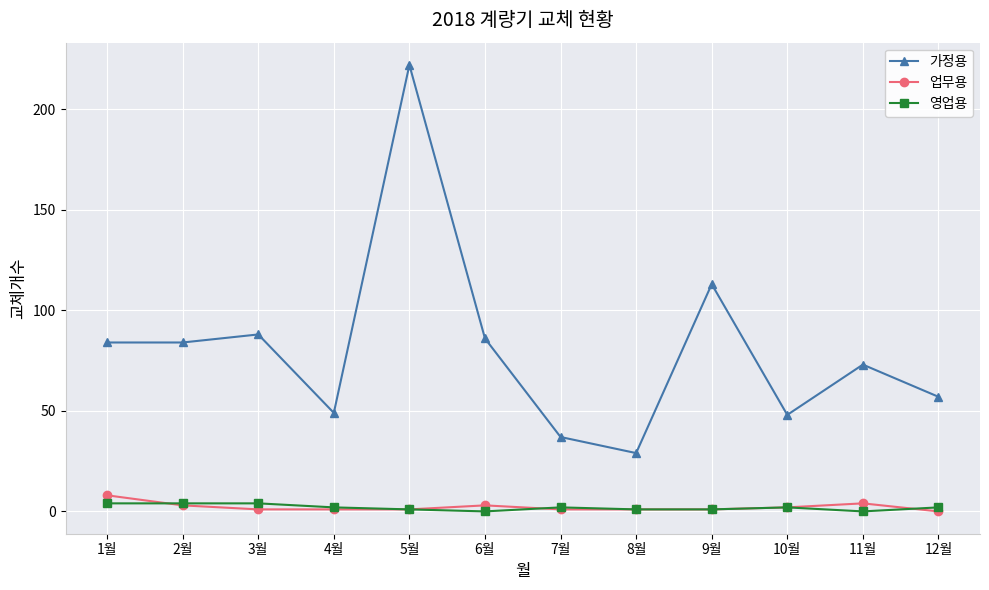

What is the value of the 업무용 point at the 9th from the left?

1